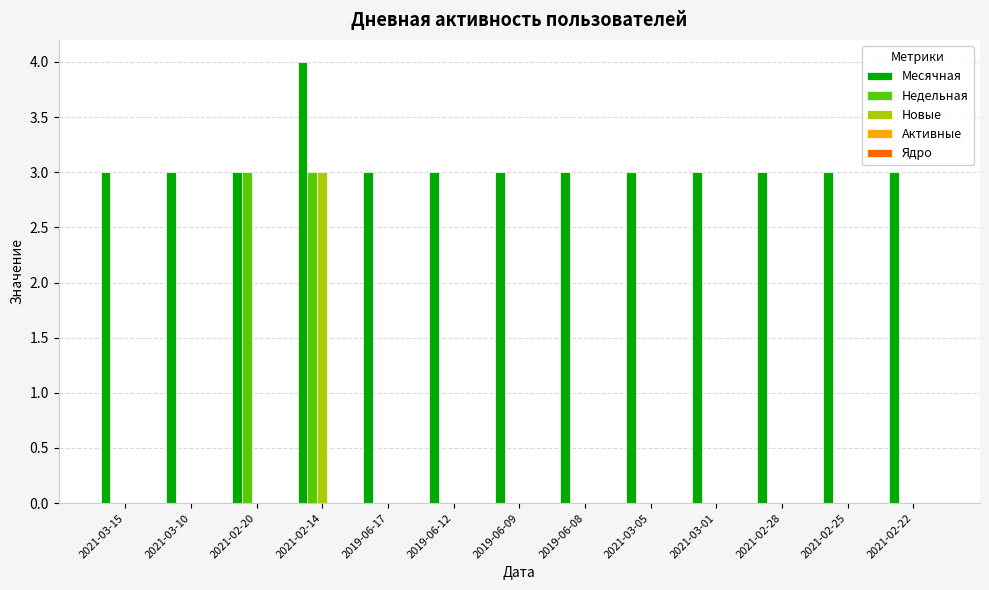

At which category does the chart reach its peak across all series?

2021-02-14